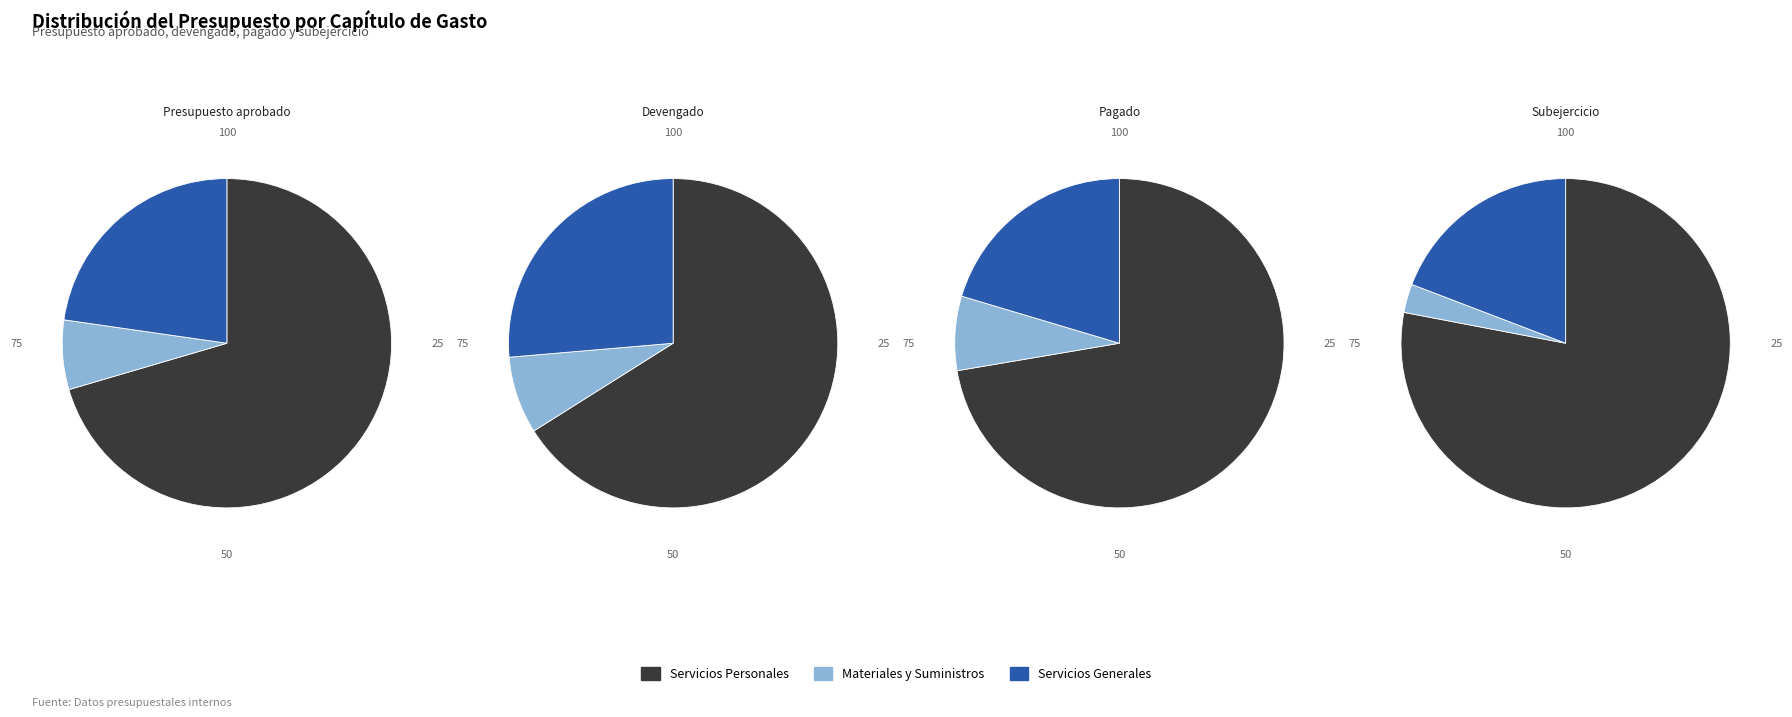

What percentage is the SERVICIOS PERSONALES slice, to the nearest percent?

72%